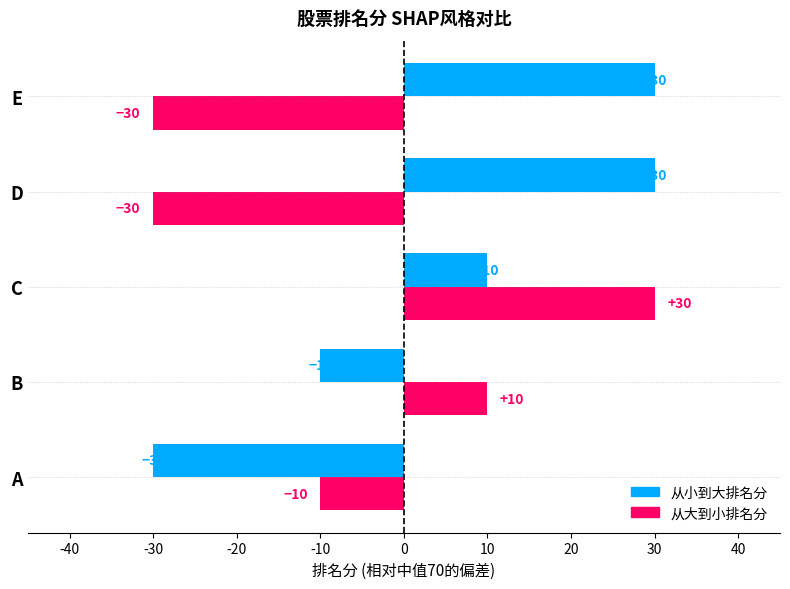

At how many categories does at least one series exceed 25?

3